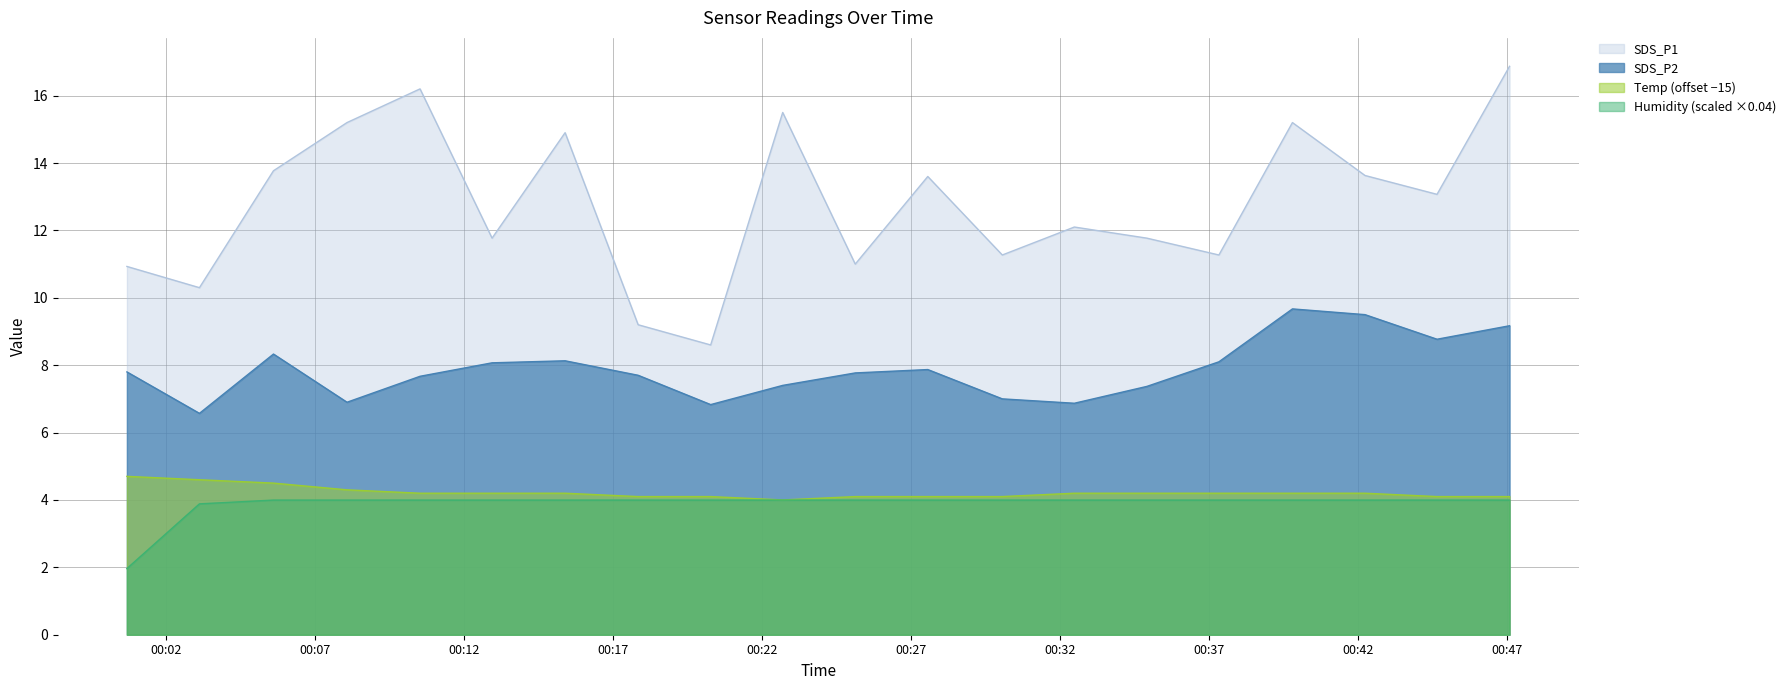

Where is SDS_P2 nearest to the value 8?

2023/08/11 00:12:57